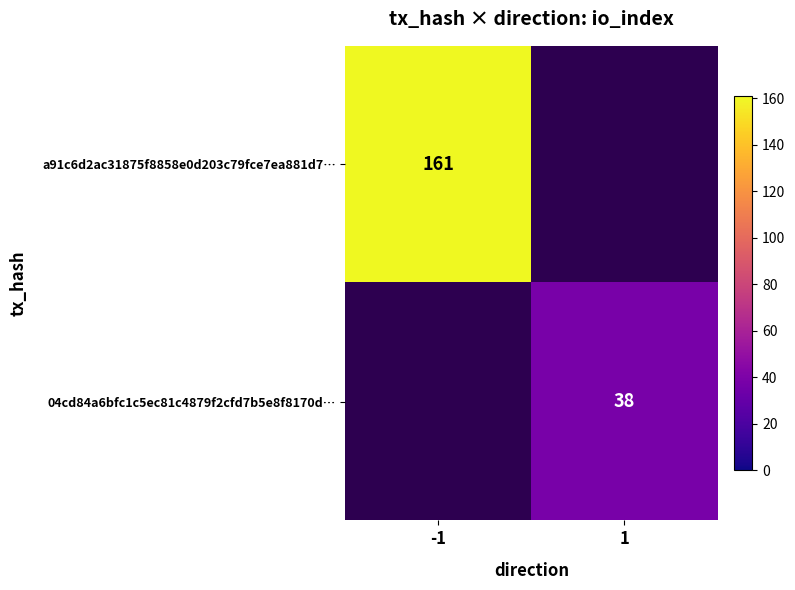

True or false: 04cd84a6bfc1c5ec81c4879f2cfd7b5e8f8170d… has a value of 54 at 1.

False